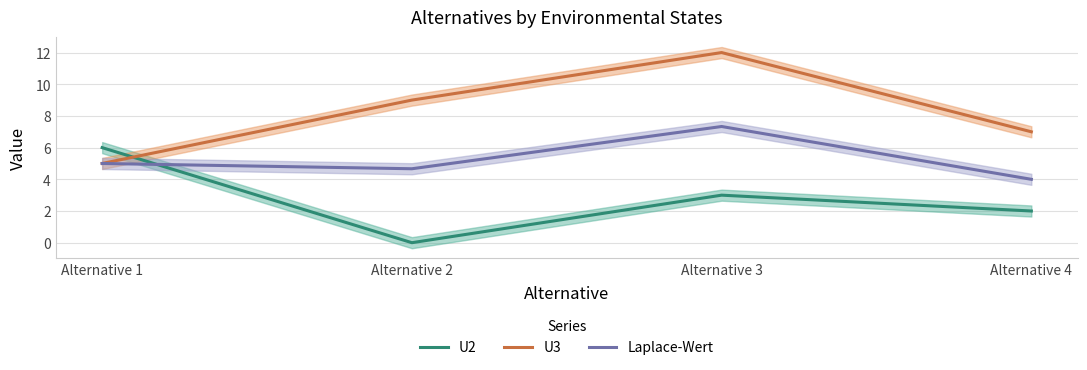

Which series has the widest spread of values?

U3